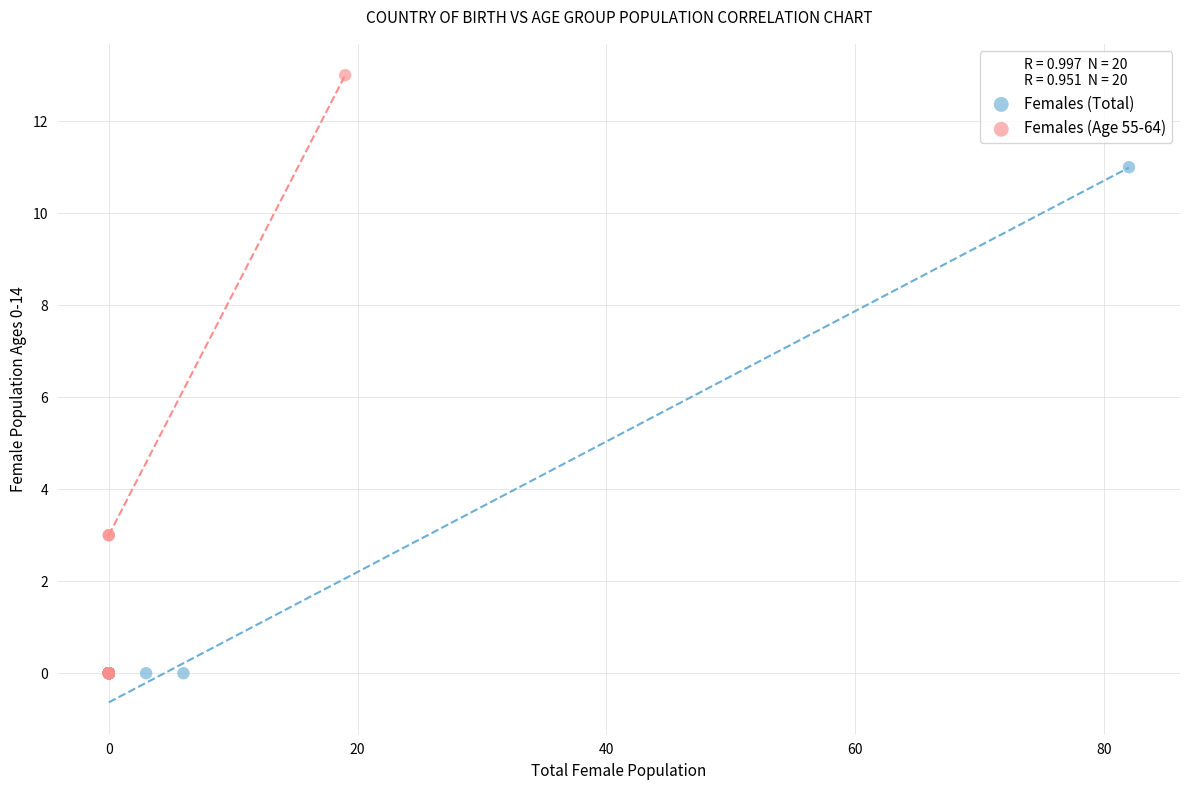

Which series has the widest spread of Y values?

Females (Age 55-64)